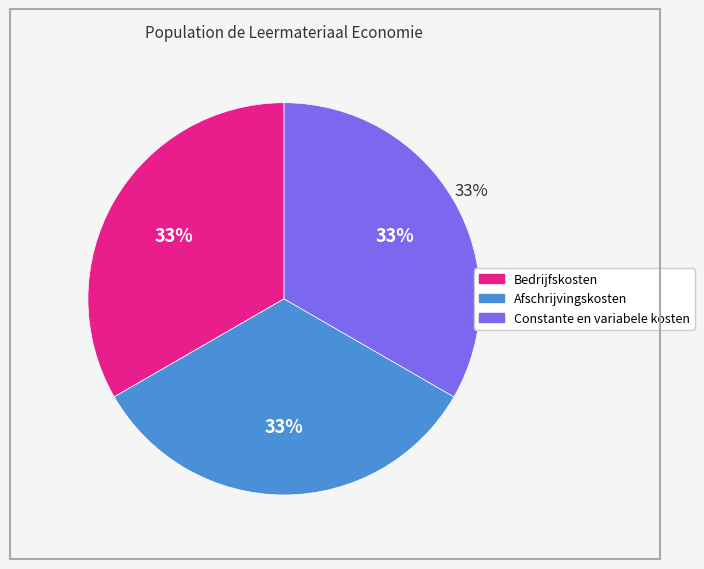

Does Constante en variabele kosten account for over 50% of the chart?

No